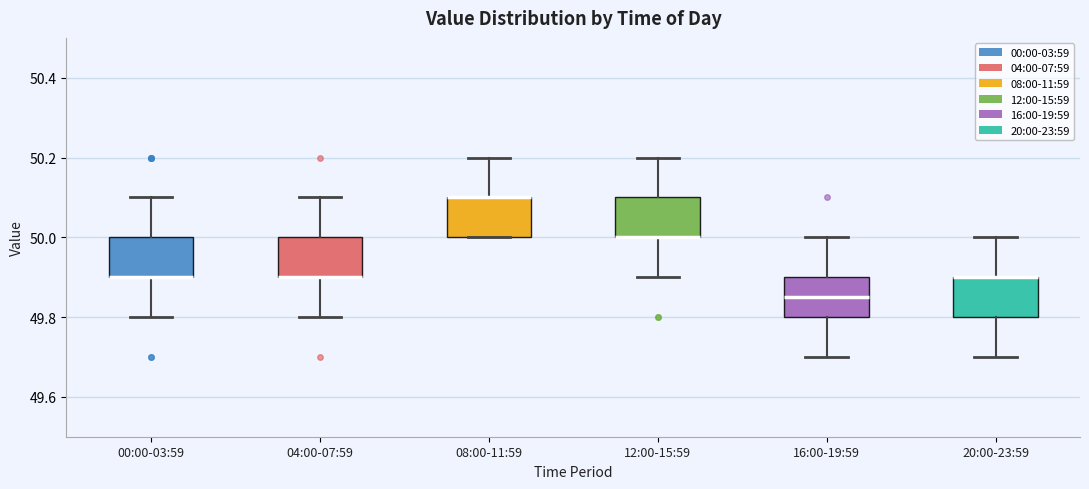

Where does the upper whisker of the box for 20:00-23:59 end on the y-axis? The values are not printed on the chart, so give them approximately, as read against the axis.

50.00